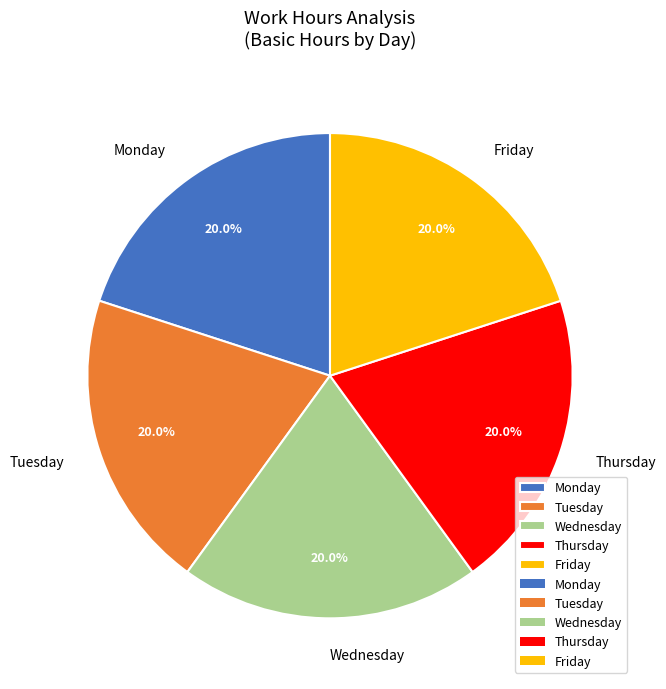

Is the sum of Friday and Thursday greater than half?

No